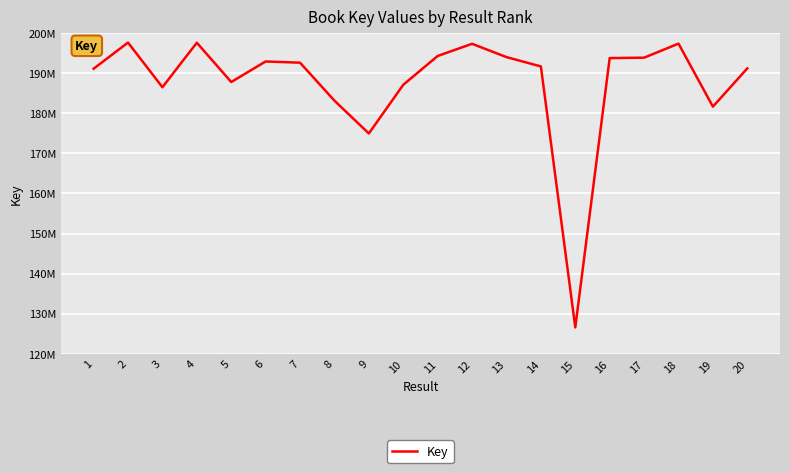

Does the chart display data point markers on the line(s)?

No